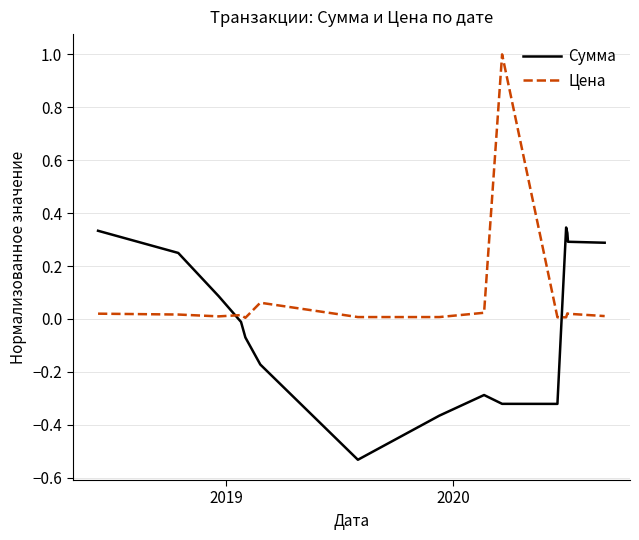

After their last crossing, which series has the higher values: Цена or Сумма?

Сумма